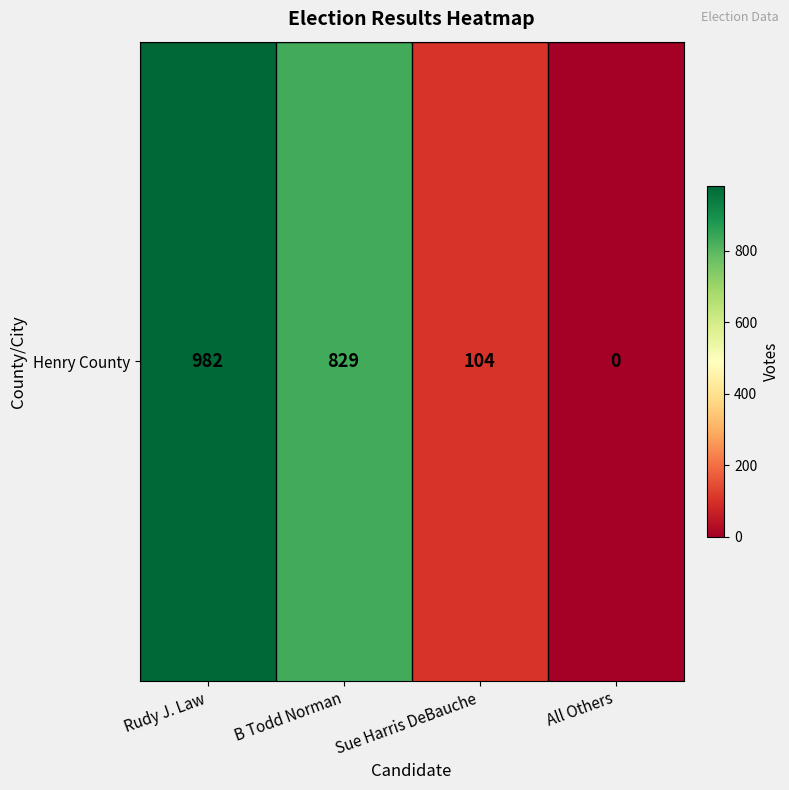

Where is the data nearest to the value 491?

B Todd Norman